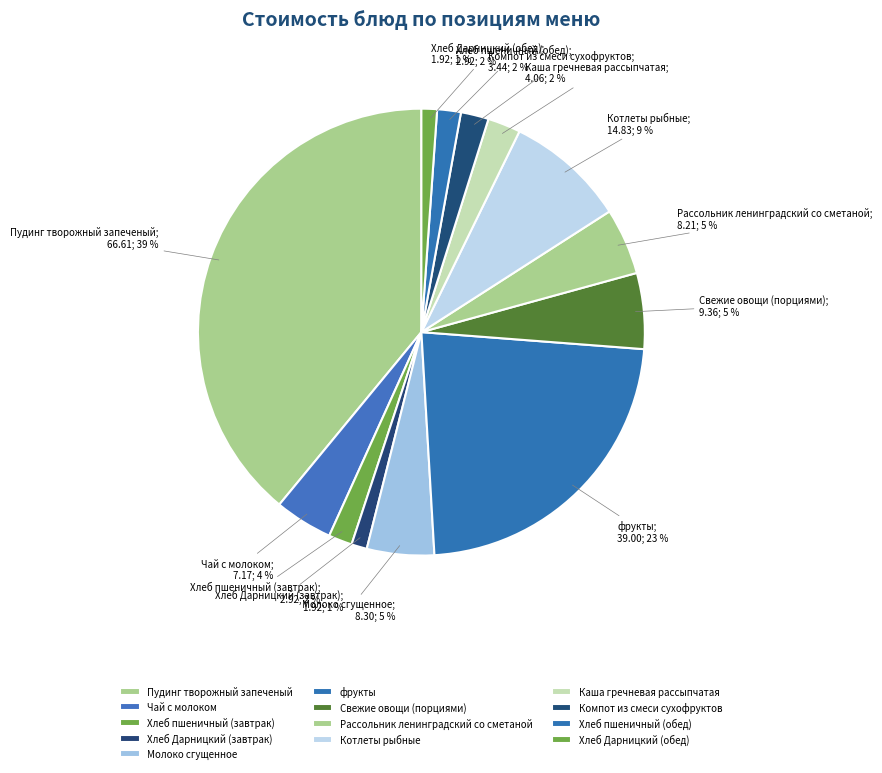

To the nearest percent, what percentage of the pie is Компот из смеси сухофруктов?

2%